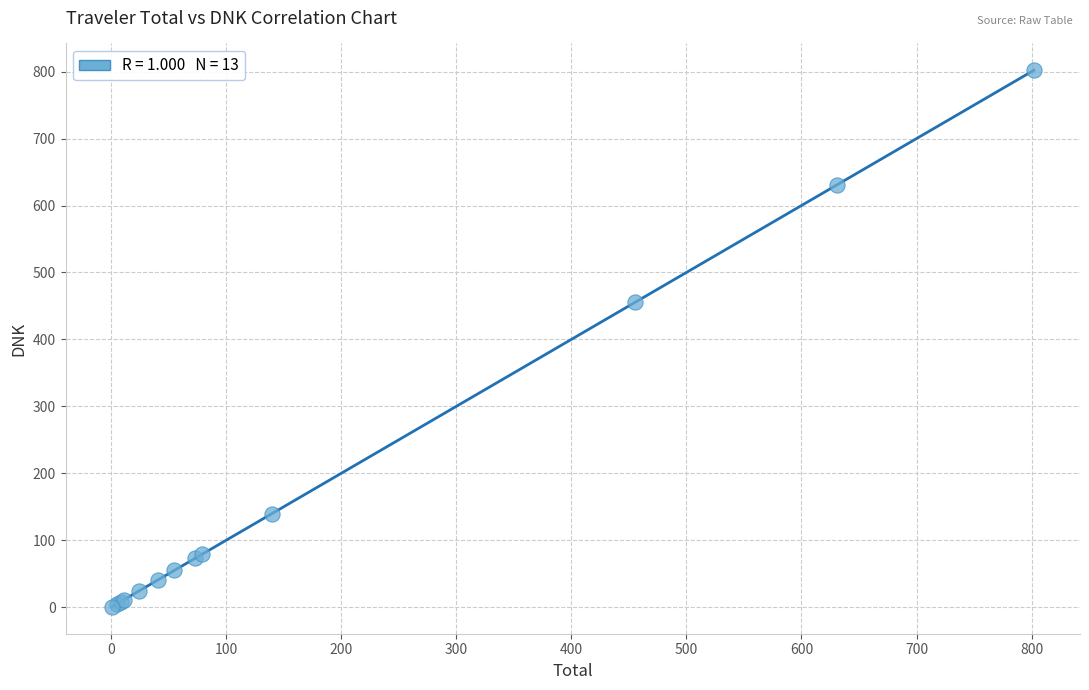

What Y value in the scatter plot is closest to 401?

455.7